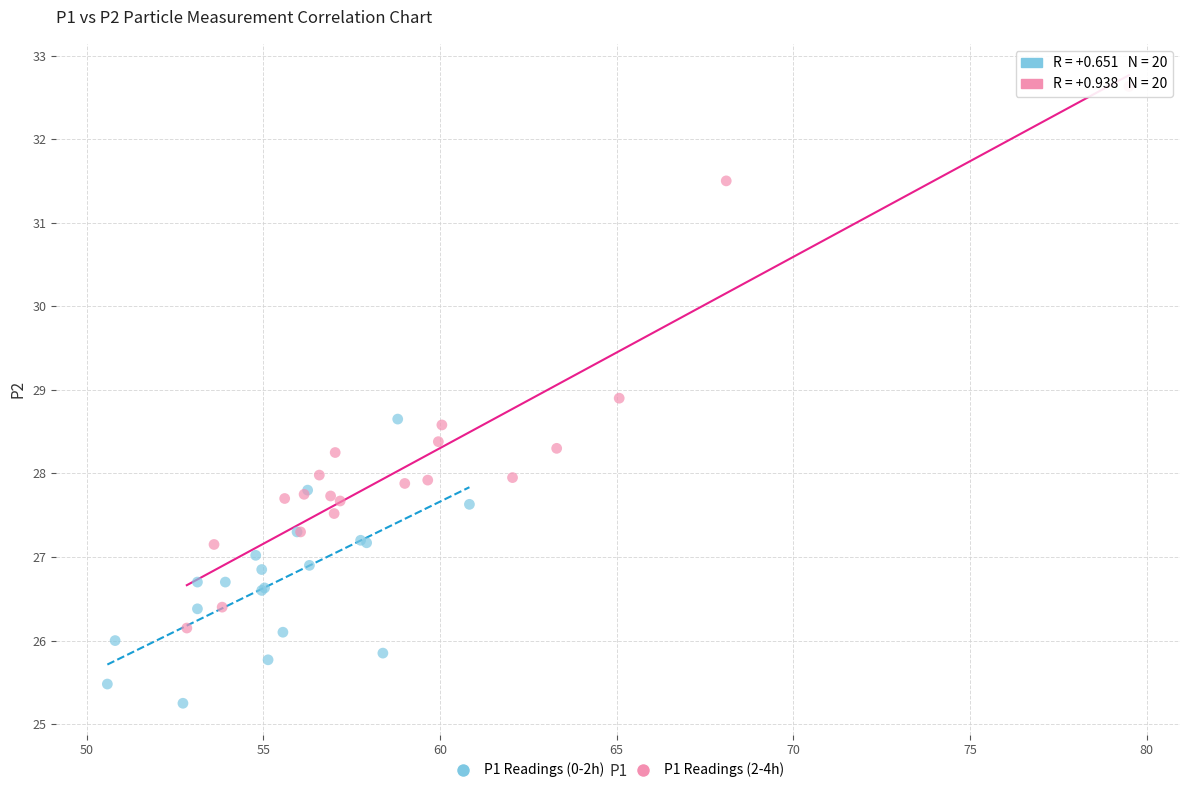

Which series contains the highest Y value?

P1 Readings (2-4h)